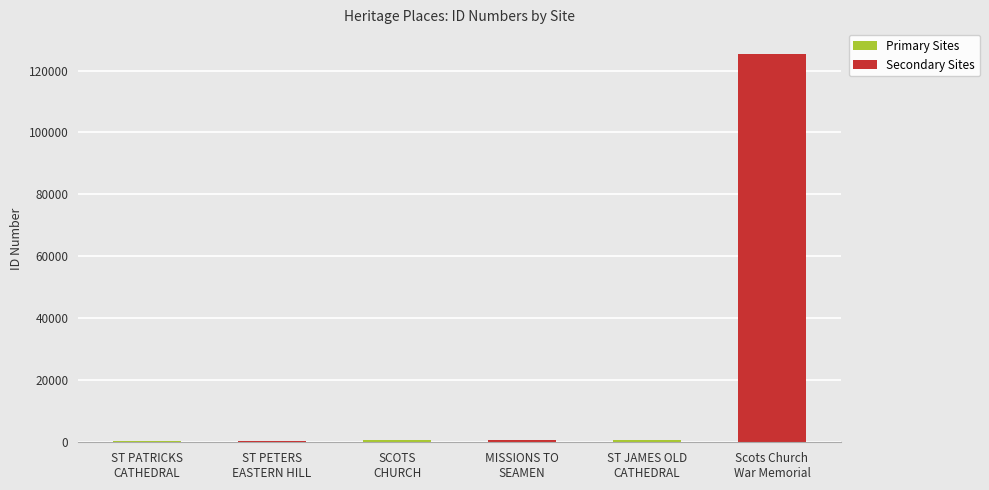

What is the sum of all values?

128214